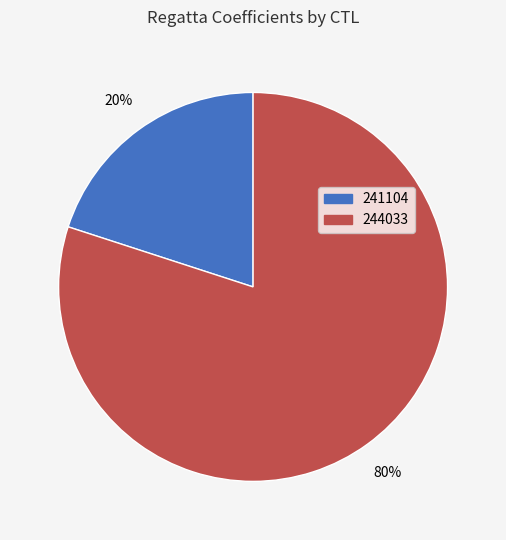

Is the sum of 241104 and 244033 greater than half?

Yes